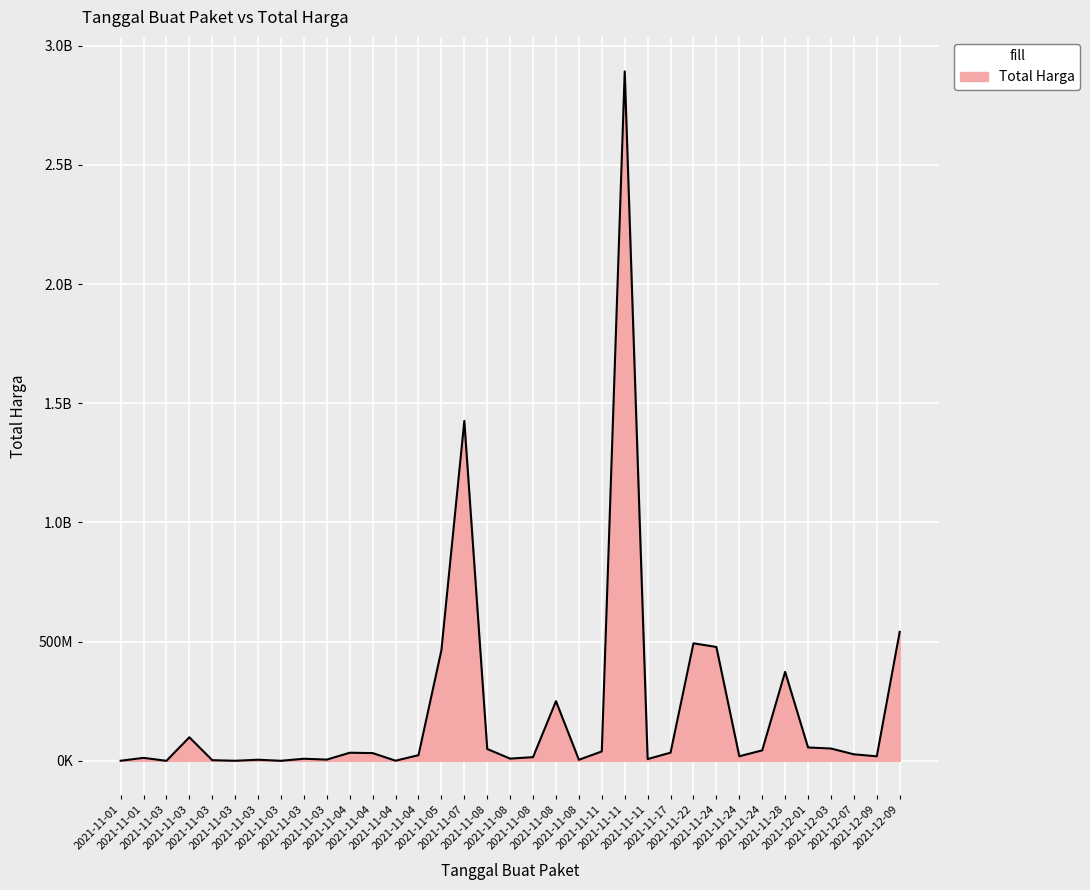

How many interior local valleys (lower than both neighbors) does the data have?

11